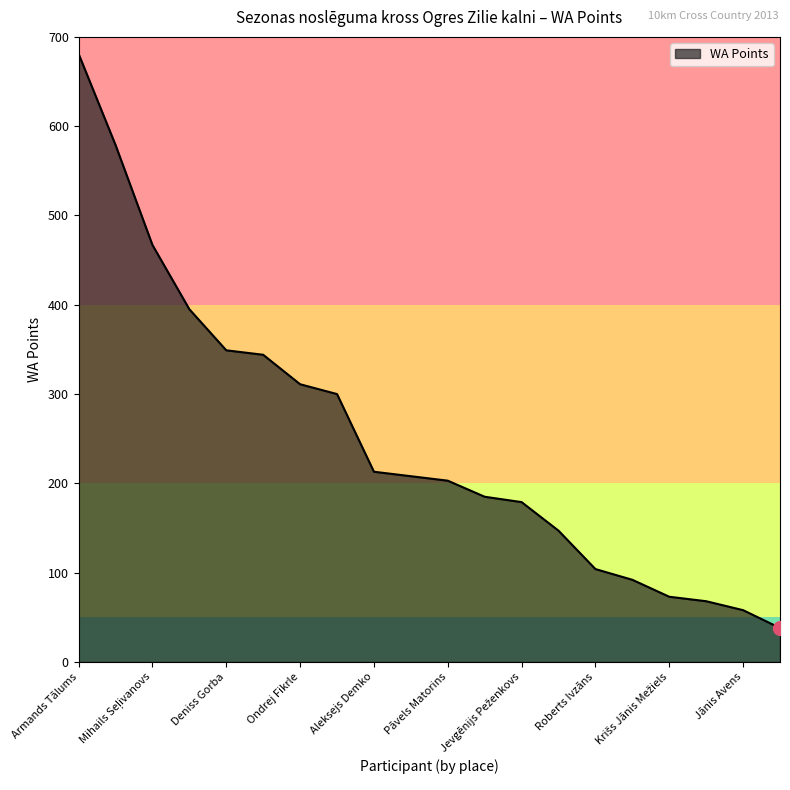

What is the greatest value displayed?

681